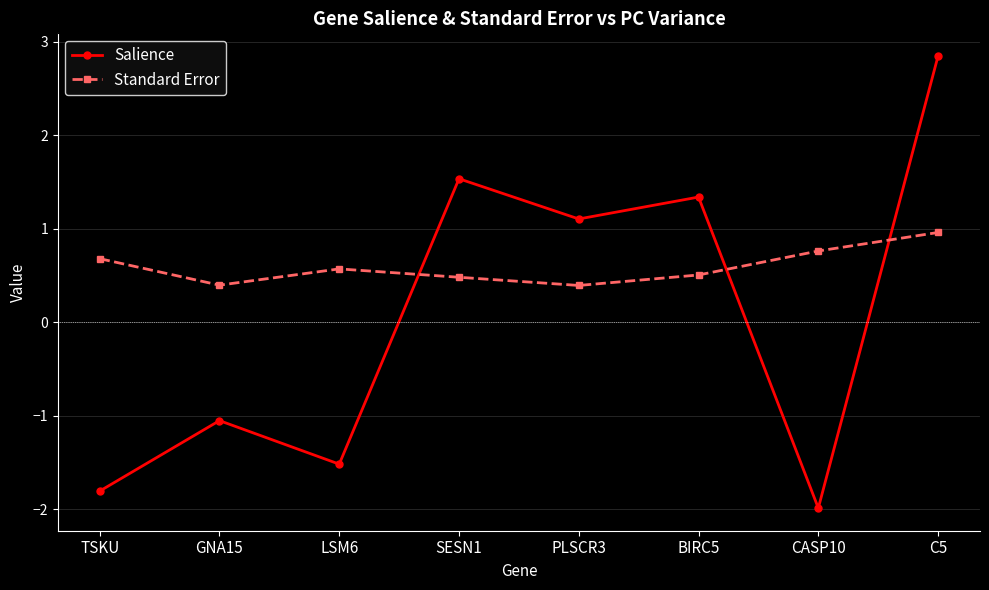

Between SESN1 and CASP10, which series saw the biggest shift?

Salience